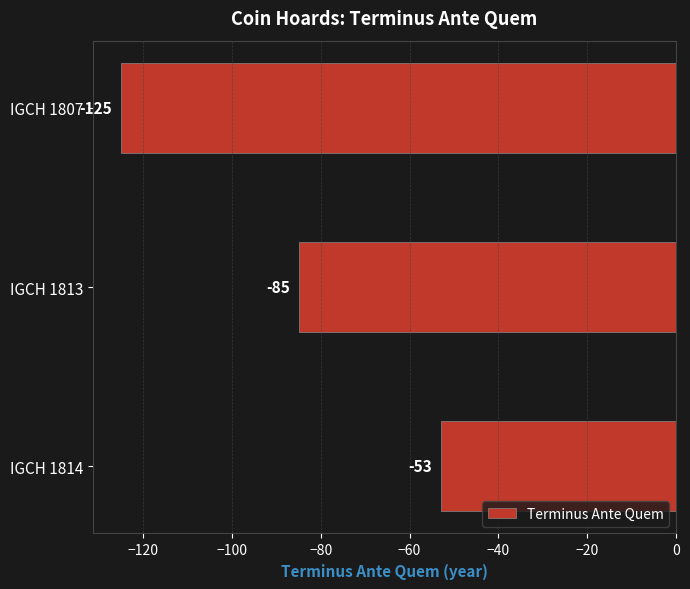

The chart shows a value of -139 at IGCH 1813. True or false?

False